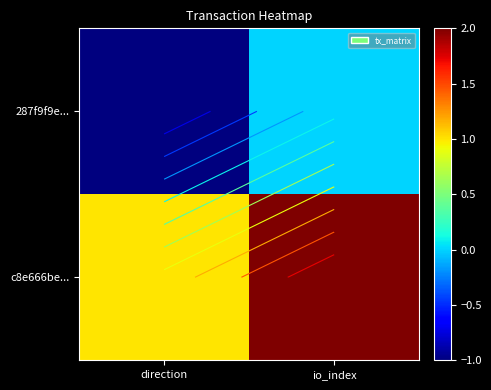

What is the greatest value displayed?

2